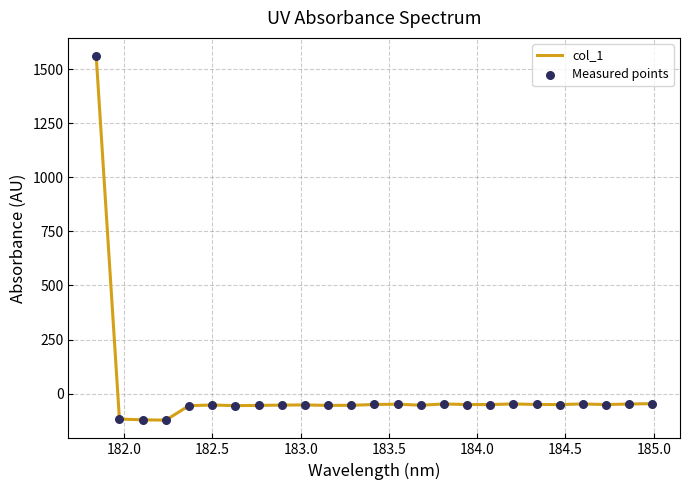

What is the difference between the maximum and minimum values?

1683.8